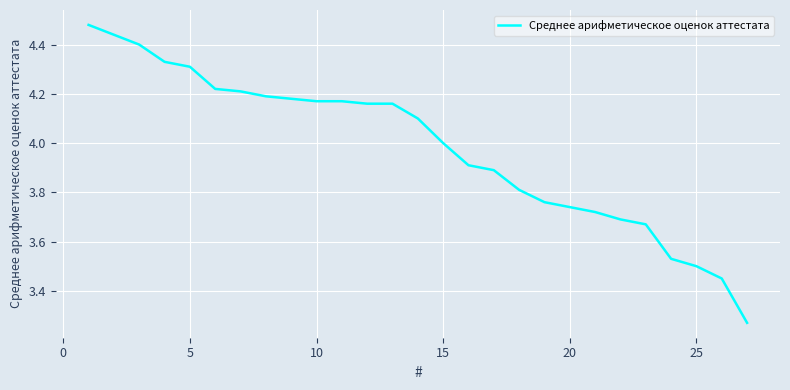

The chart shows a value of 7.2 at 5. True or false?

False